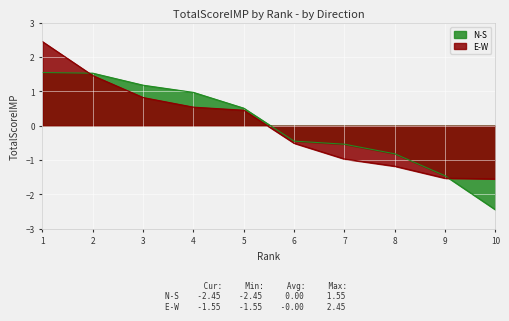

After their last crossing, which series has the higher values: E-W or N-S?

E-W